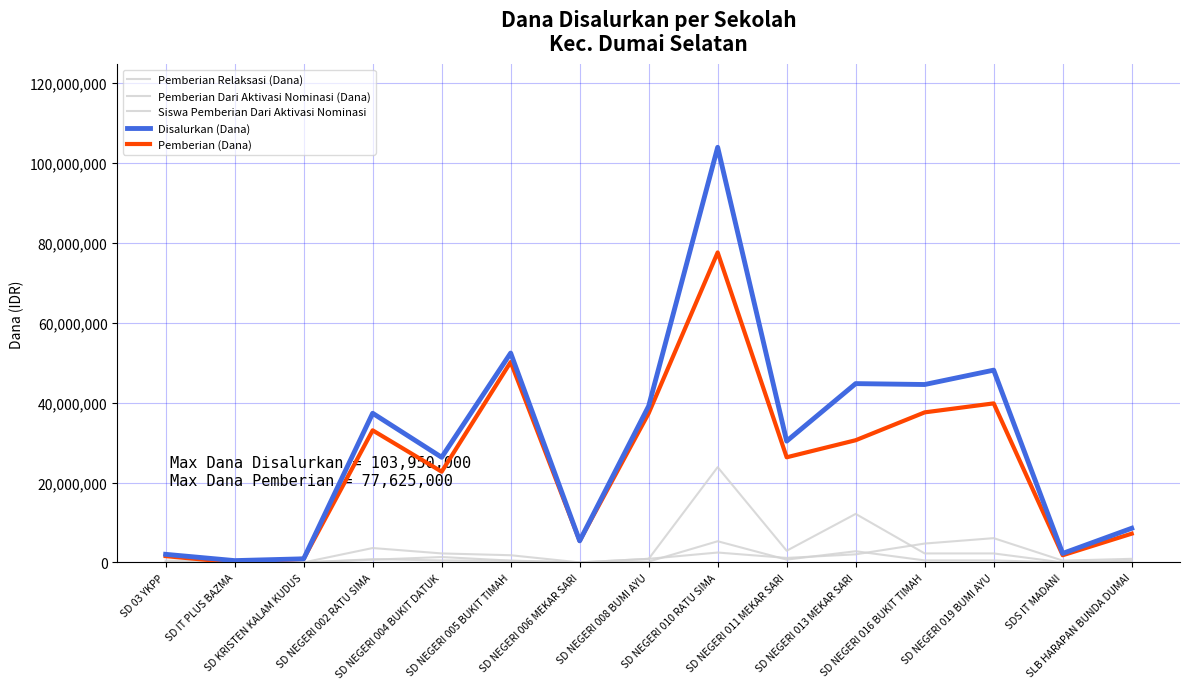

Does the chart have visible grid lines?

Yes